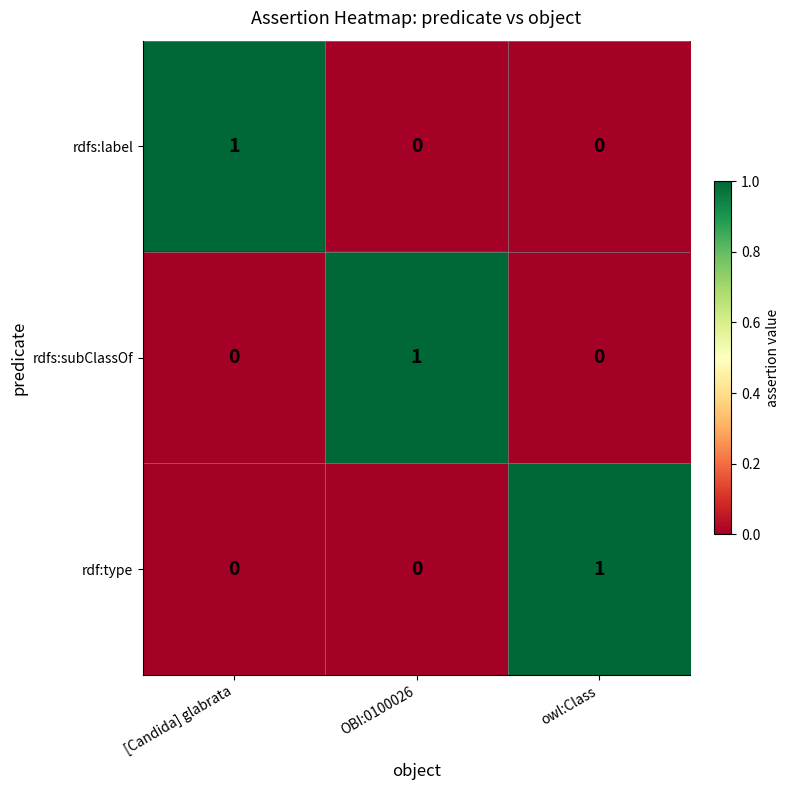

At which label does rdfs:label reach its peak?

[Candida] glabrata